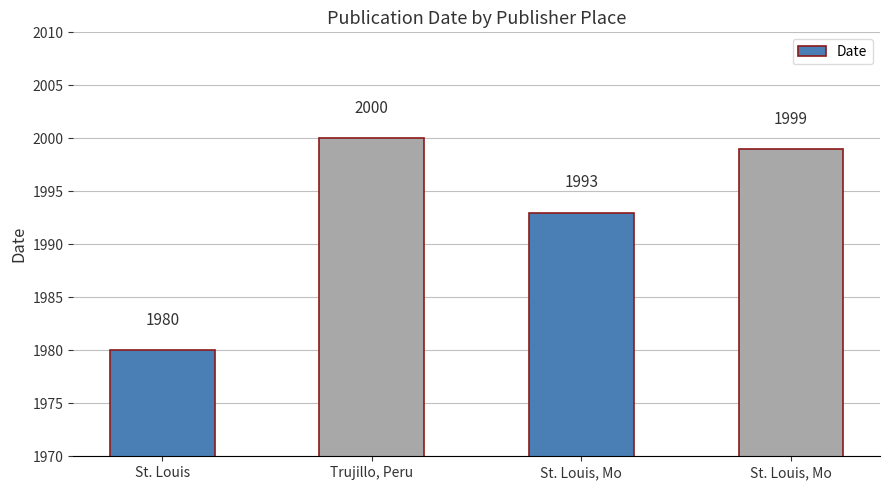

What is the ratio of the value at St. Louis to the value at St. Louis, Mo?

1.0